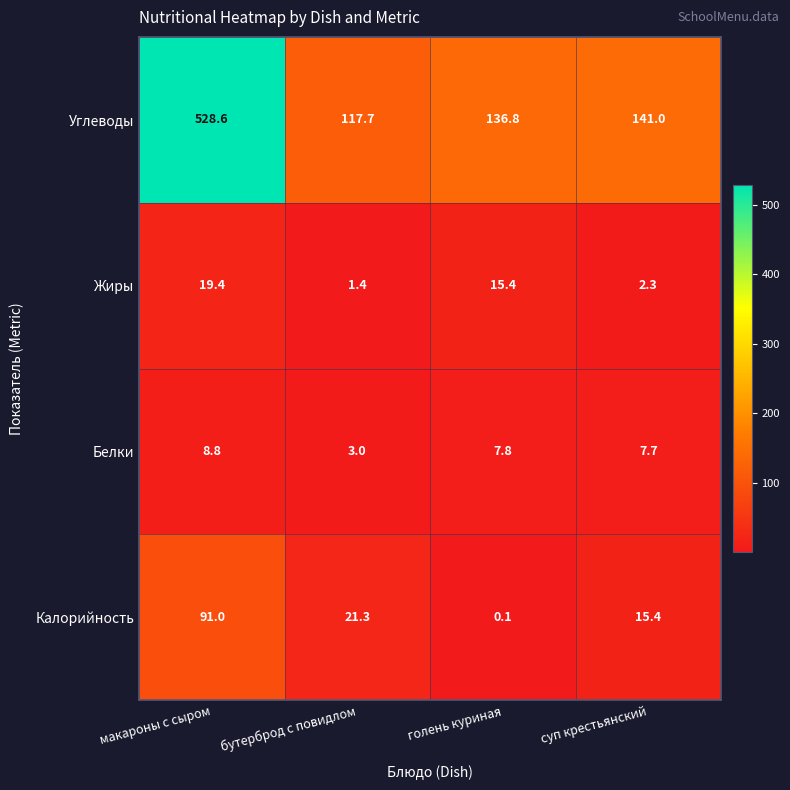

At how many categories does at least one series exceed 105?

4